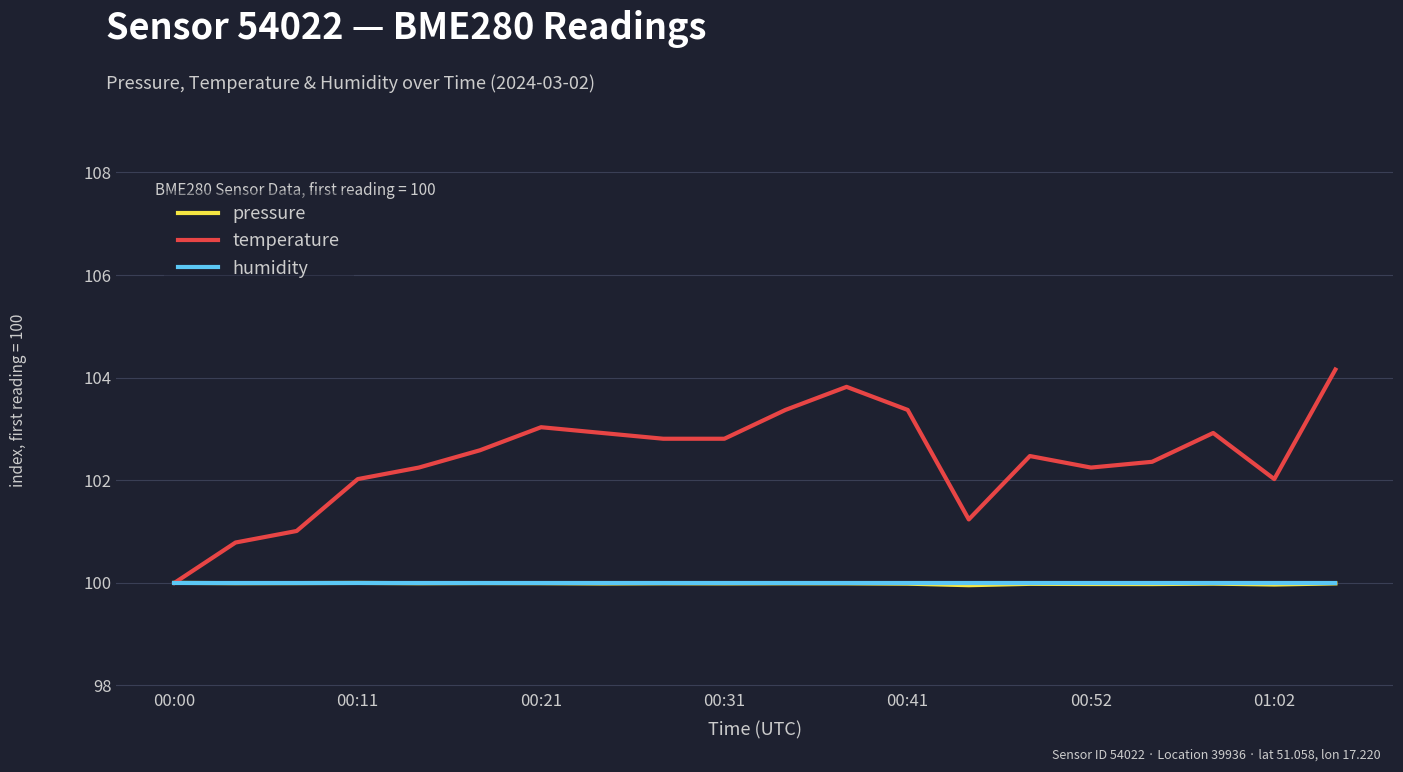

Which series has the largest total across all categories?

temperature